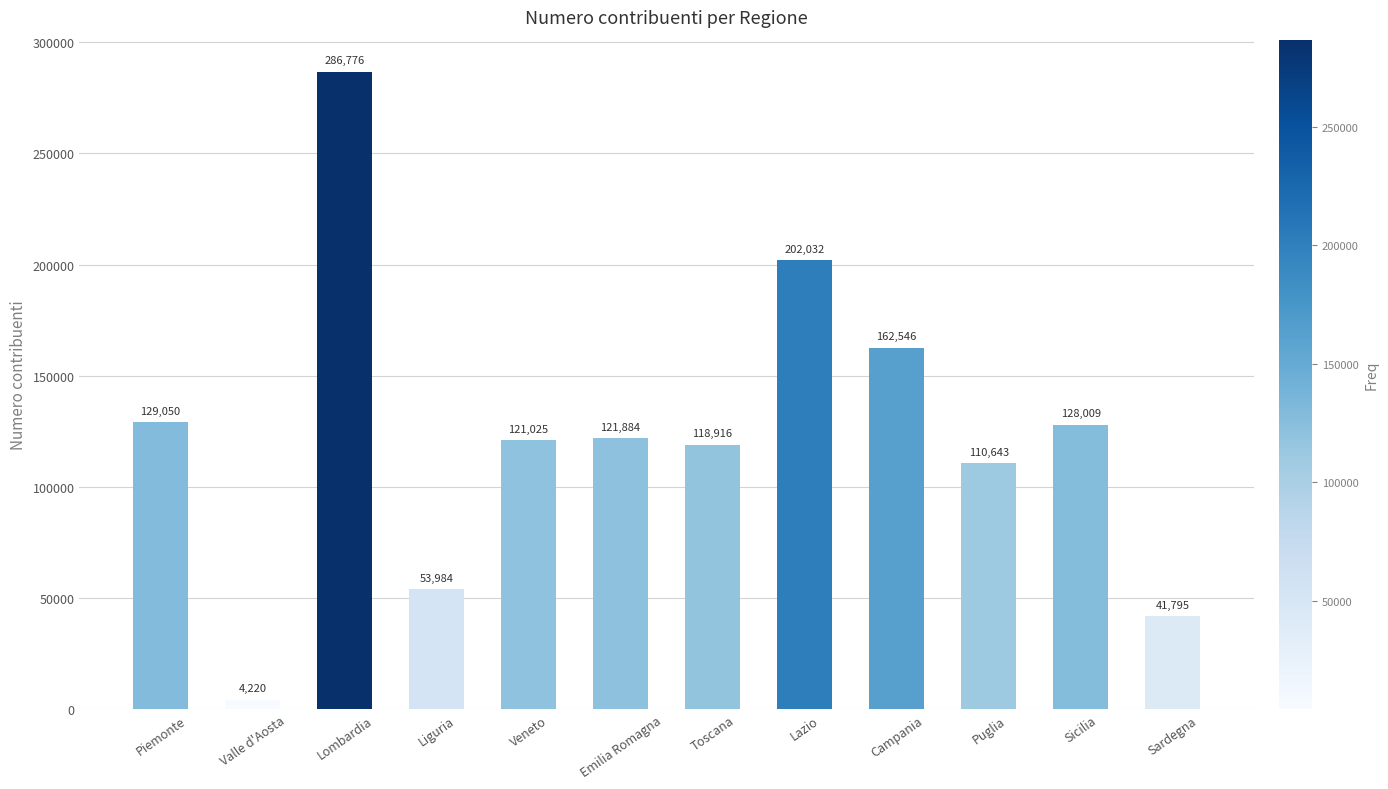

What is the average value?

123407